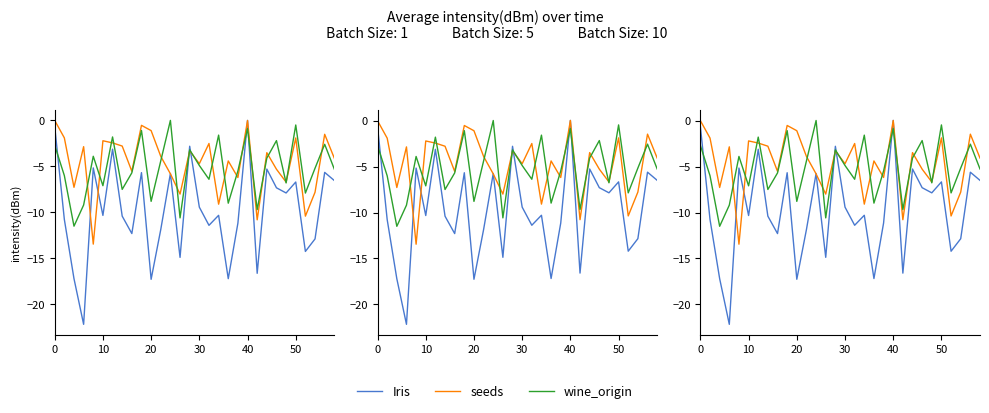

Does the chart display data point markers on the line(s)?

No